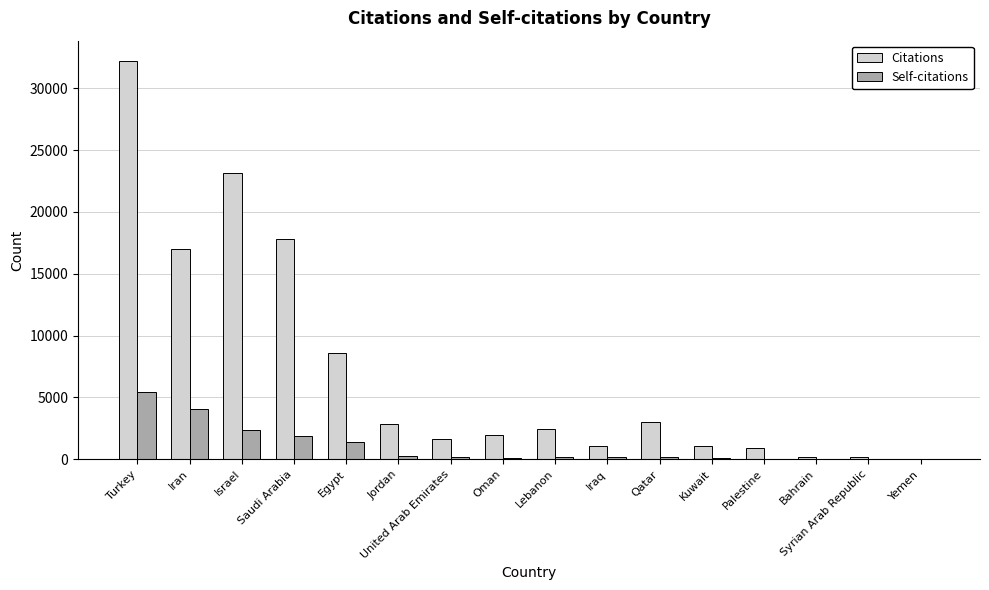

Which series changed the most between Israel and Oman?

Citations